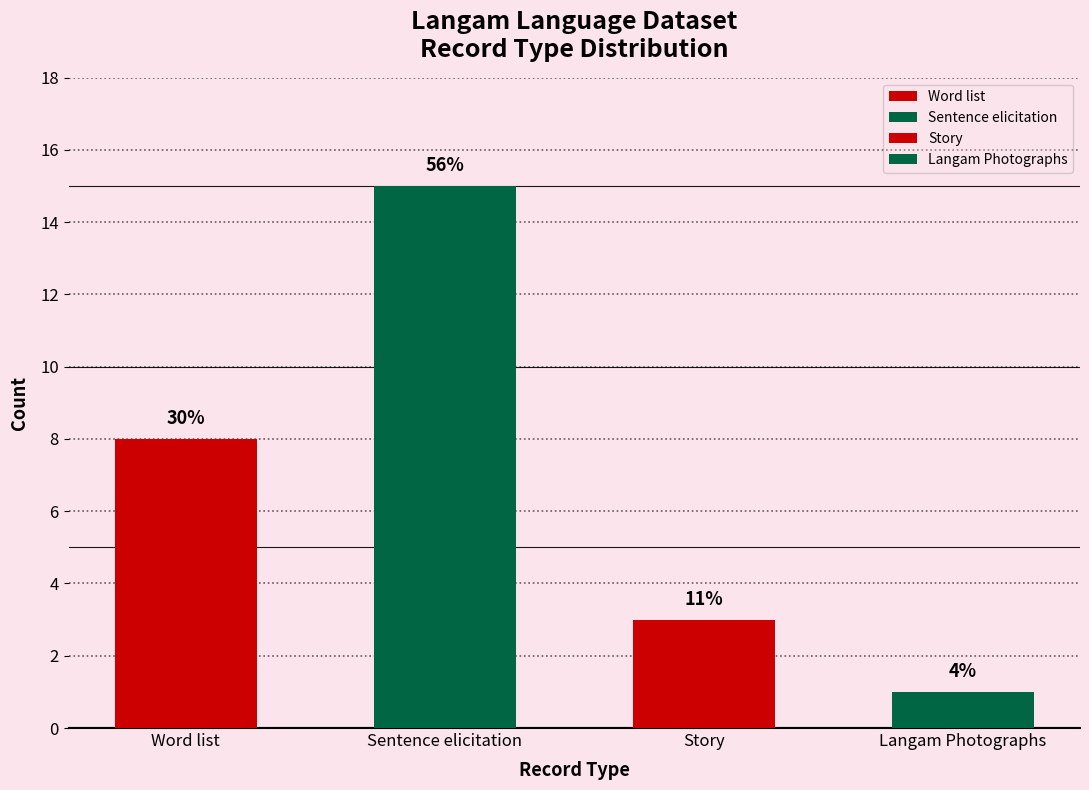

What position from the left is Story?

3